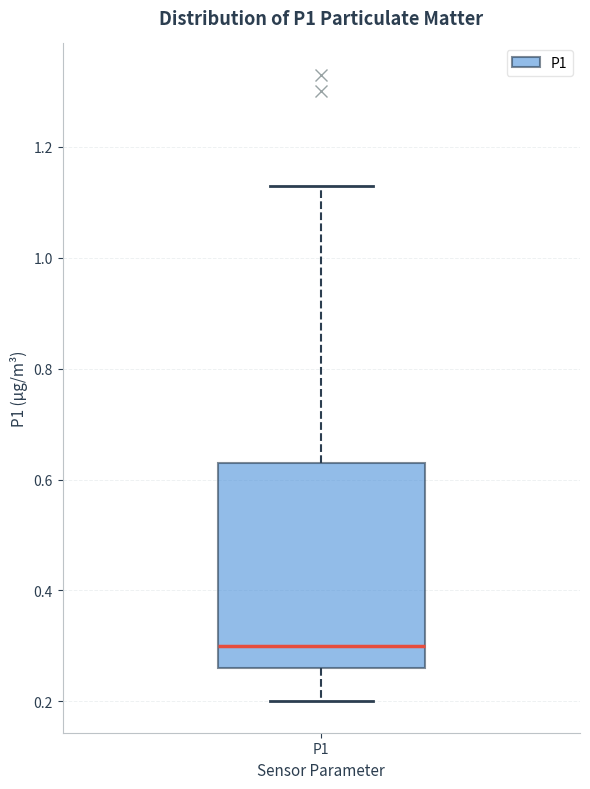

Transcribe this box plot: give where the median line is, the range the box spans, and where the two whiskers end, as read against the y-axis. The values are not printed on the chart, so give them approximately, as read against the axis.

median 0.30, box 0.26 to 0.64, whiskers 0.20 to 1.14